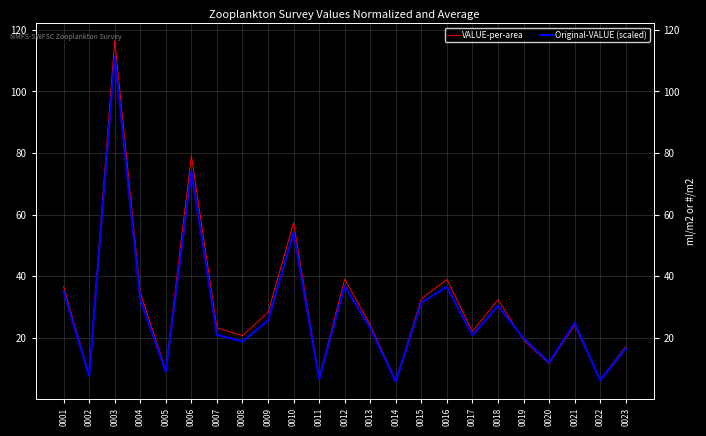

The VALUE-per-area series shows 17.5 at 0004. True or false?

False